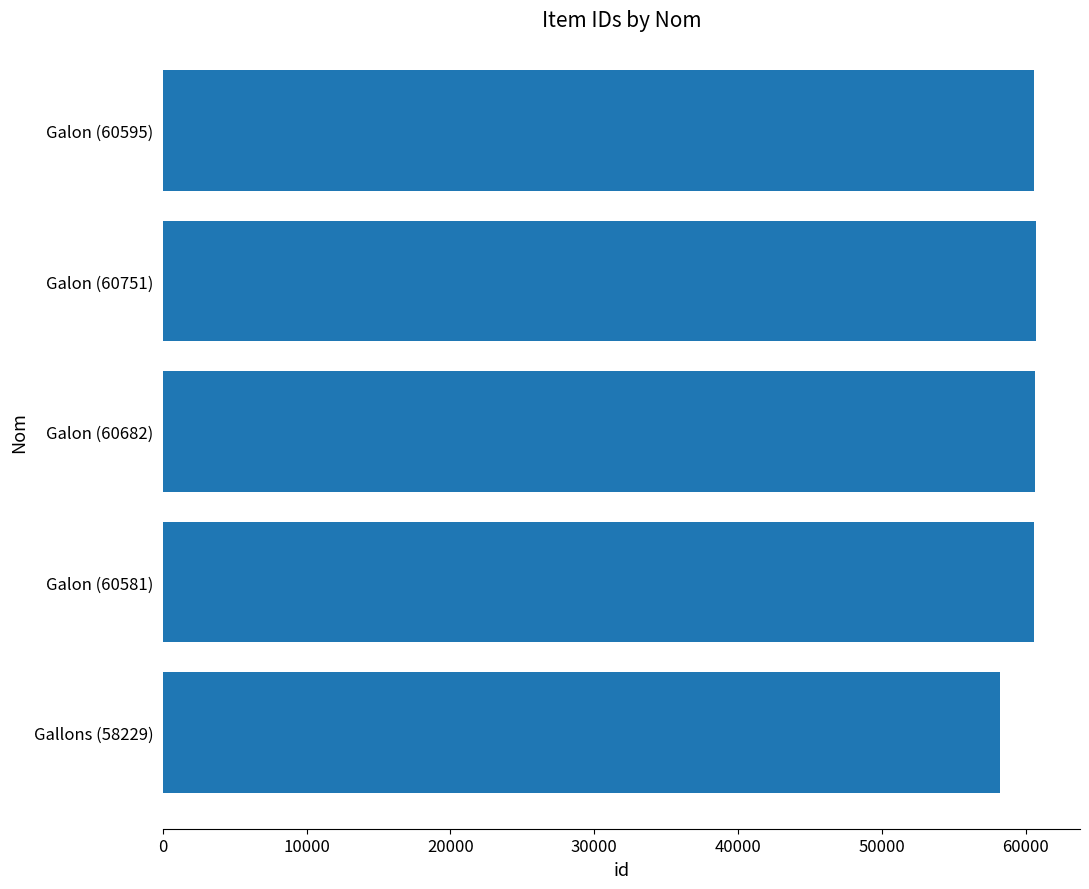

What is the maximum value shown in the chart?

60751